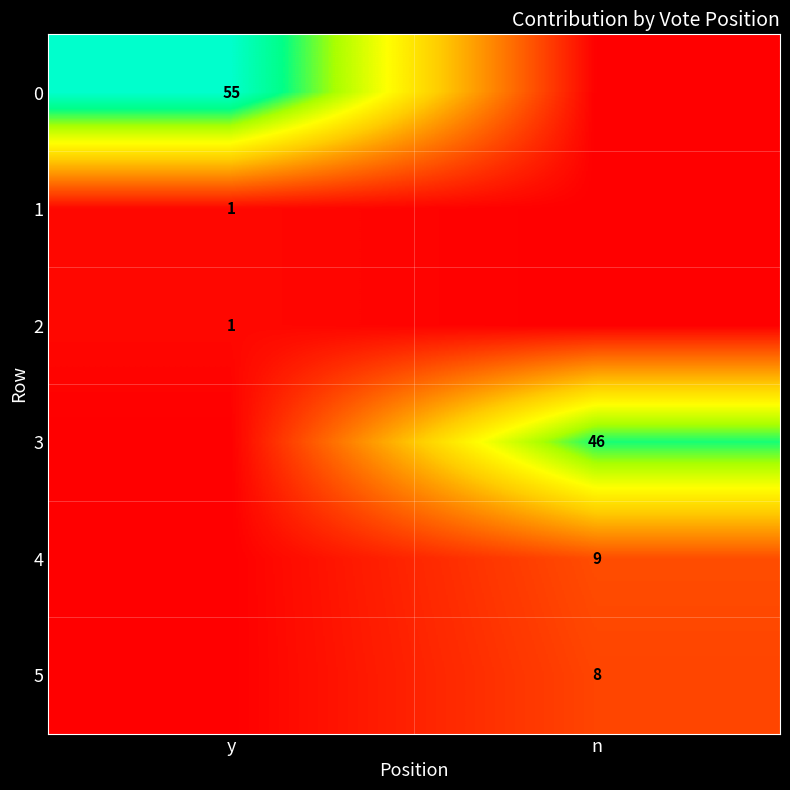

Which category has the highest value across all series?

y